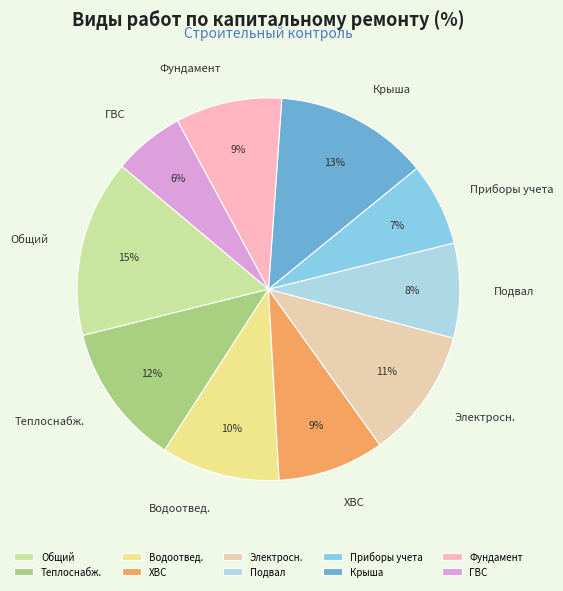

To the nearest percent, what is the difference between the largest and smallest slice percentages?

9%